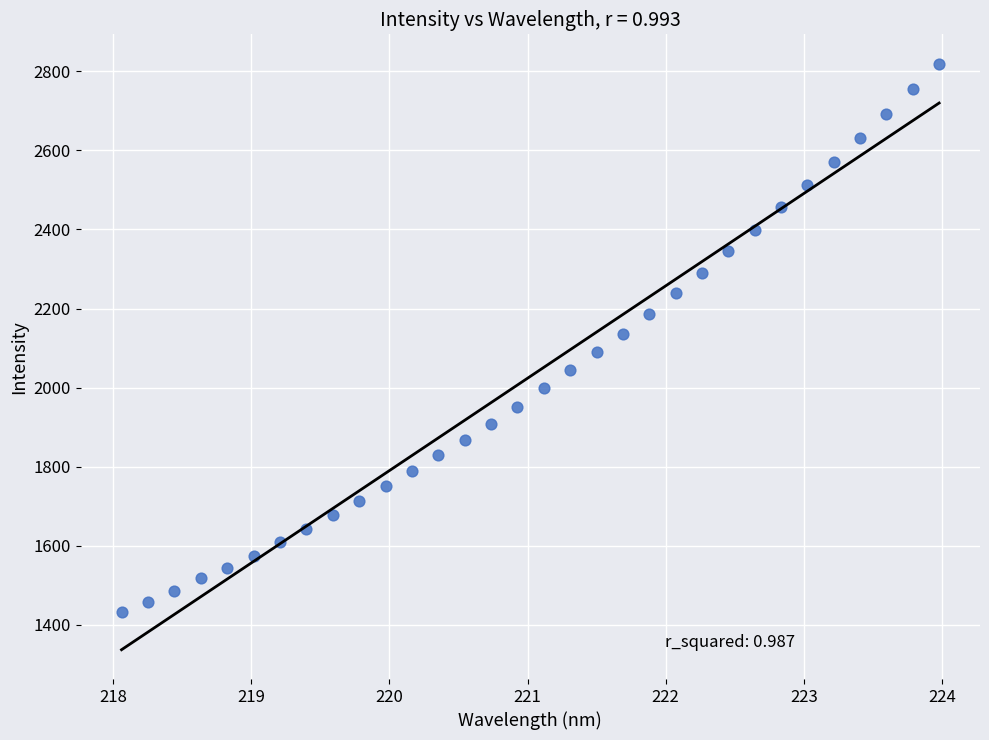

What is the range of X values (max minus min)?

5.9